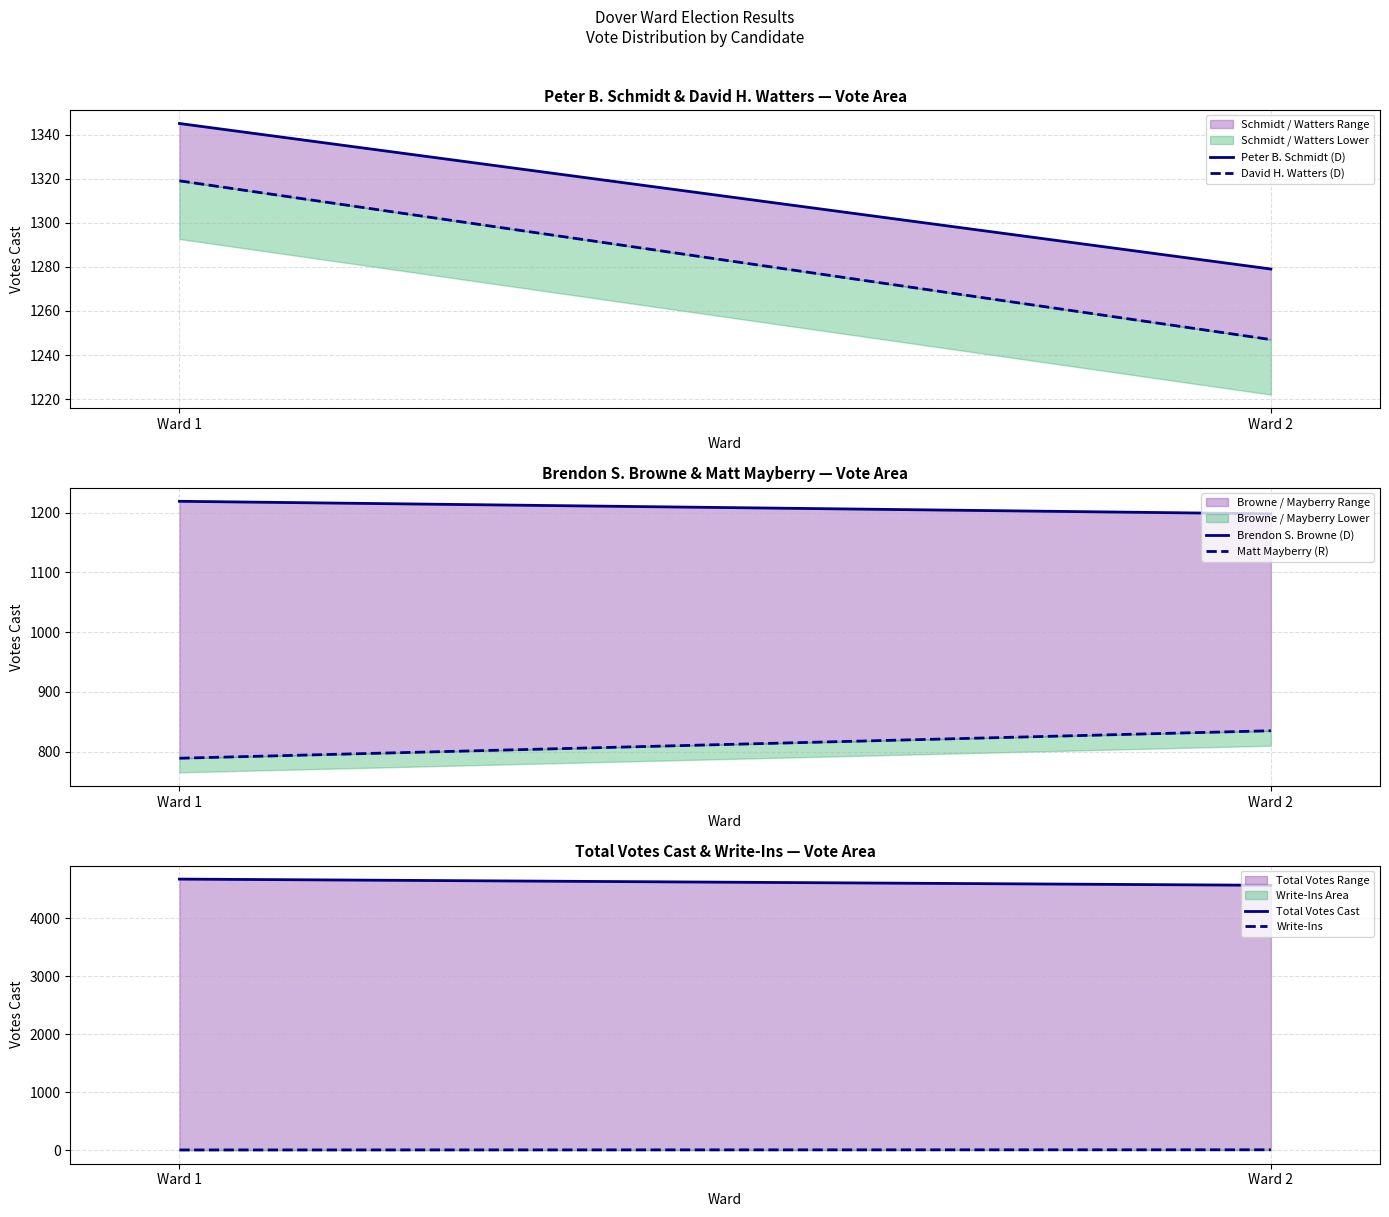

How many lines are shown in the chart?

6